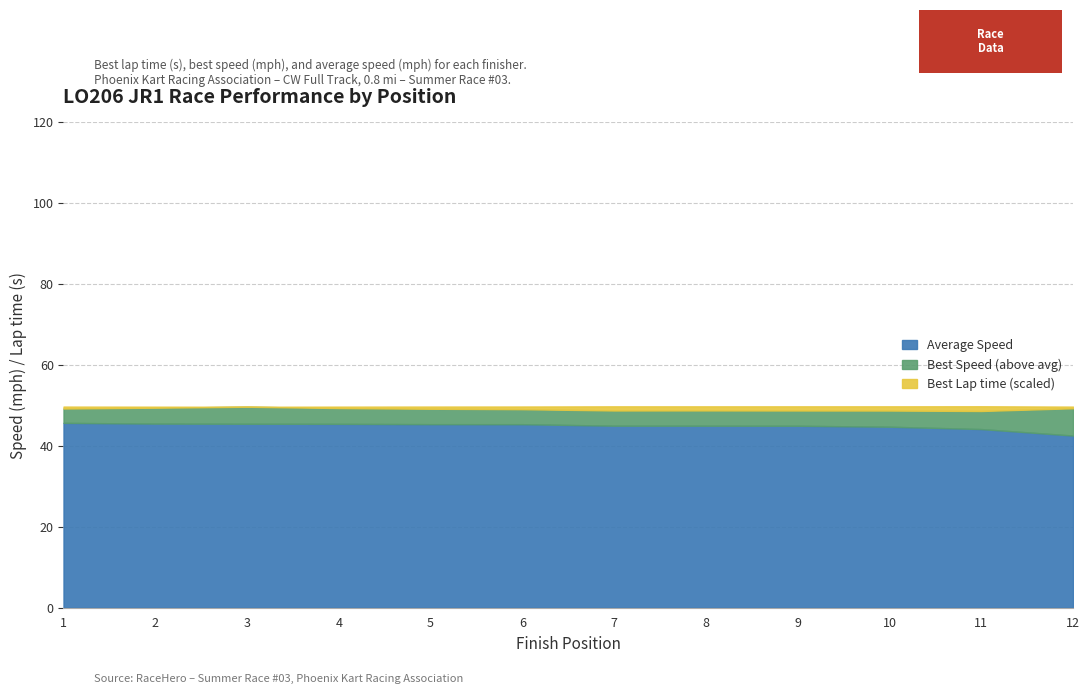

Does the chart have visible grid lines?

Yes